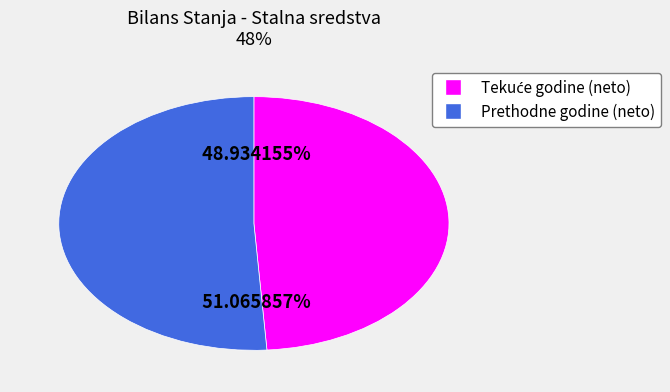

True or false: Prethodne godine (neto) accounts for 51% of the total.

True